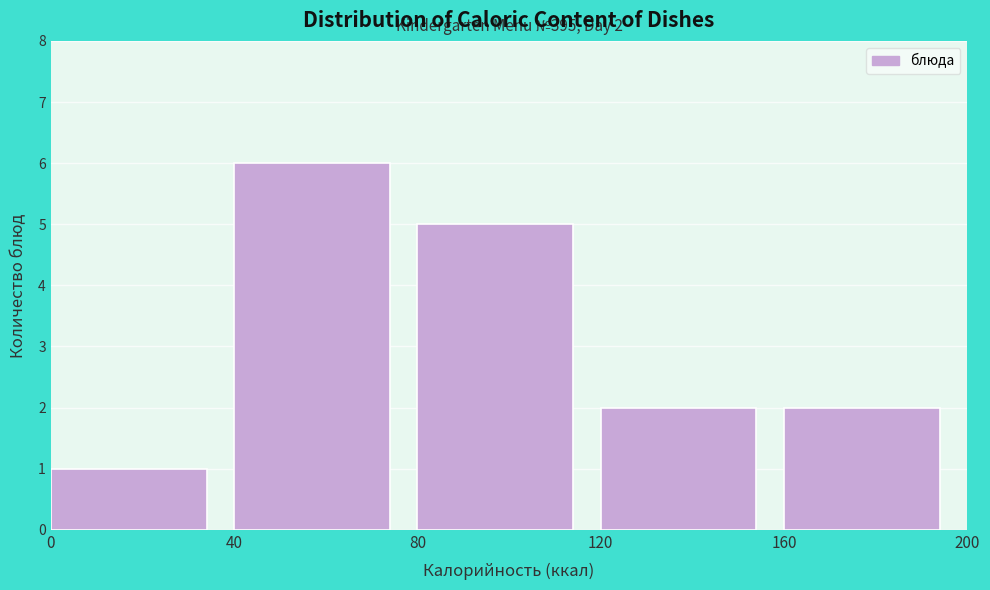

Over which range of the x-axis is the bar tallest?

40 to 80